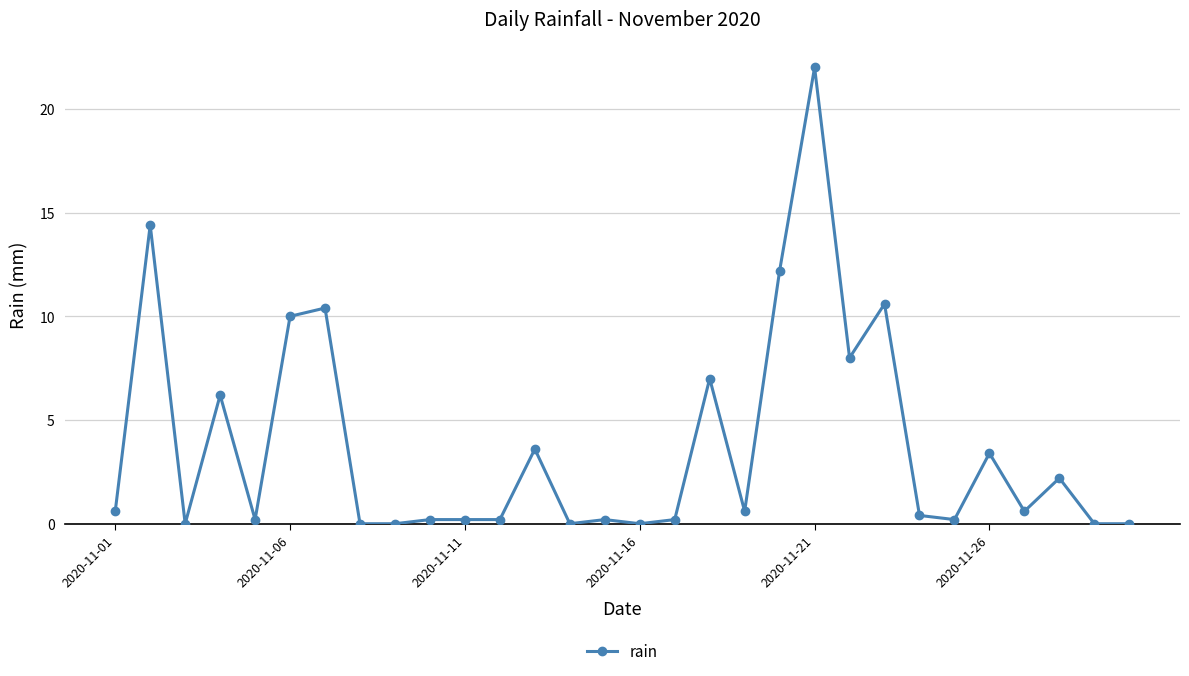

What is the difference between the maximum and minimum values?

22.0